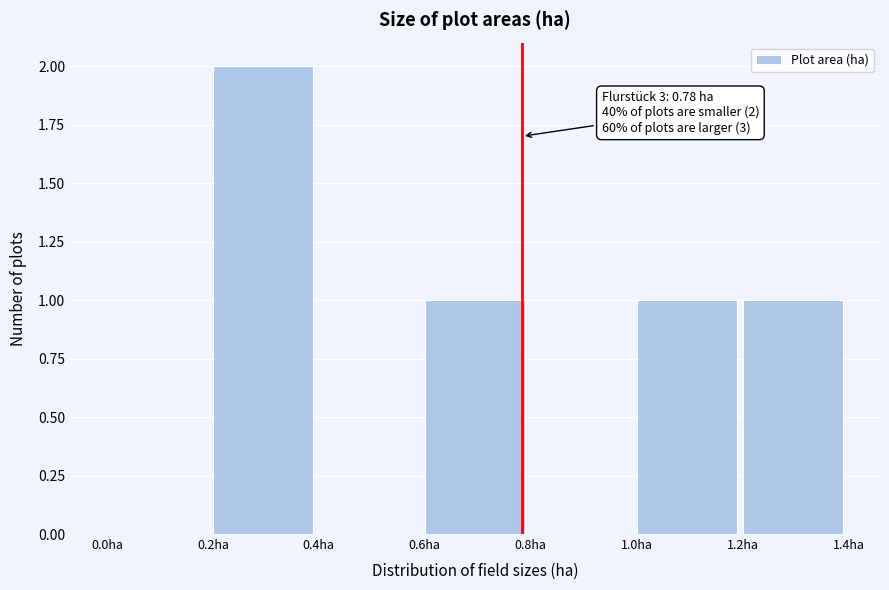

Over which range of the x-axis is the bar tallest?

0.2 to 0.4